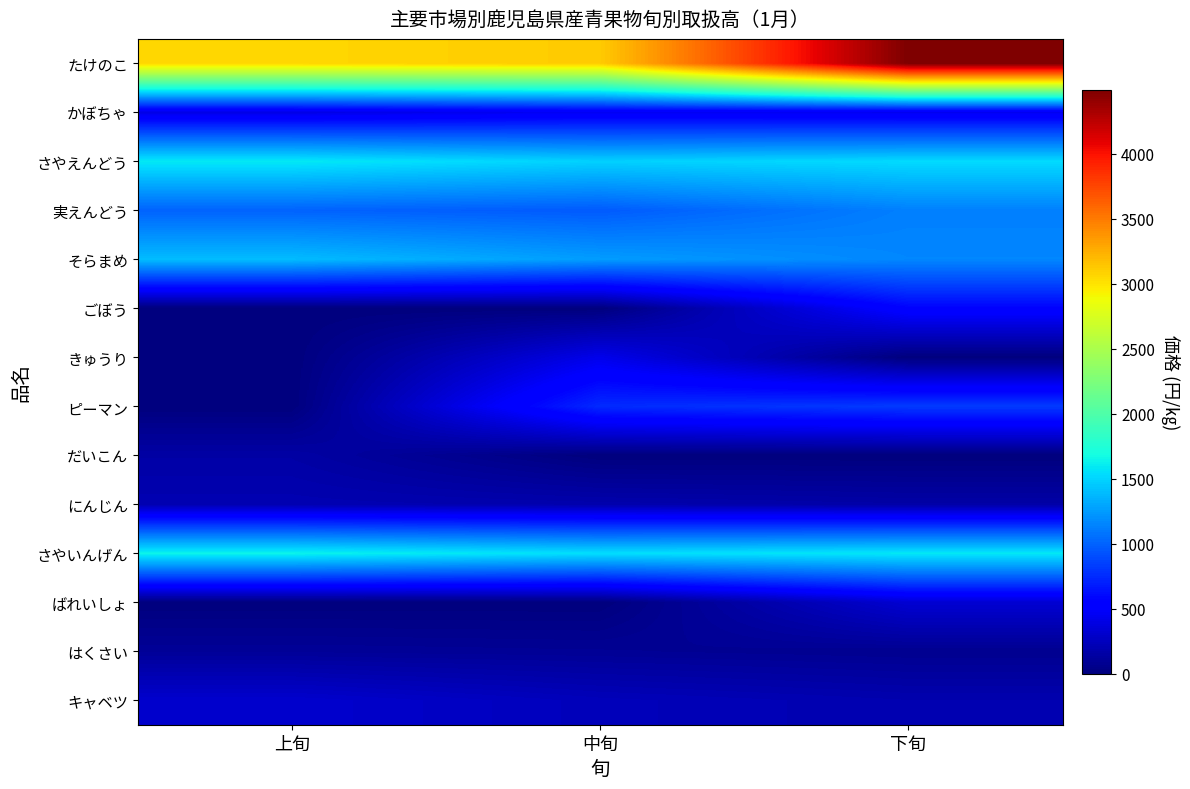

At how many categories does at least one series exceed 713?

3